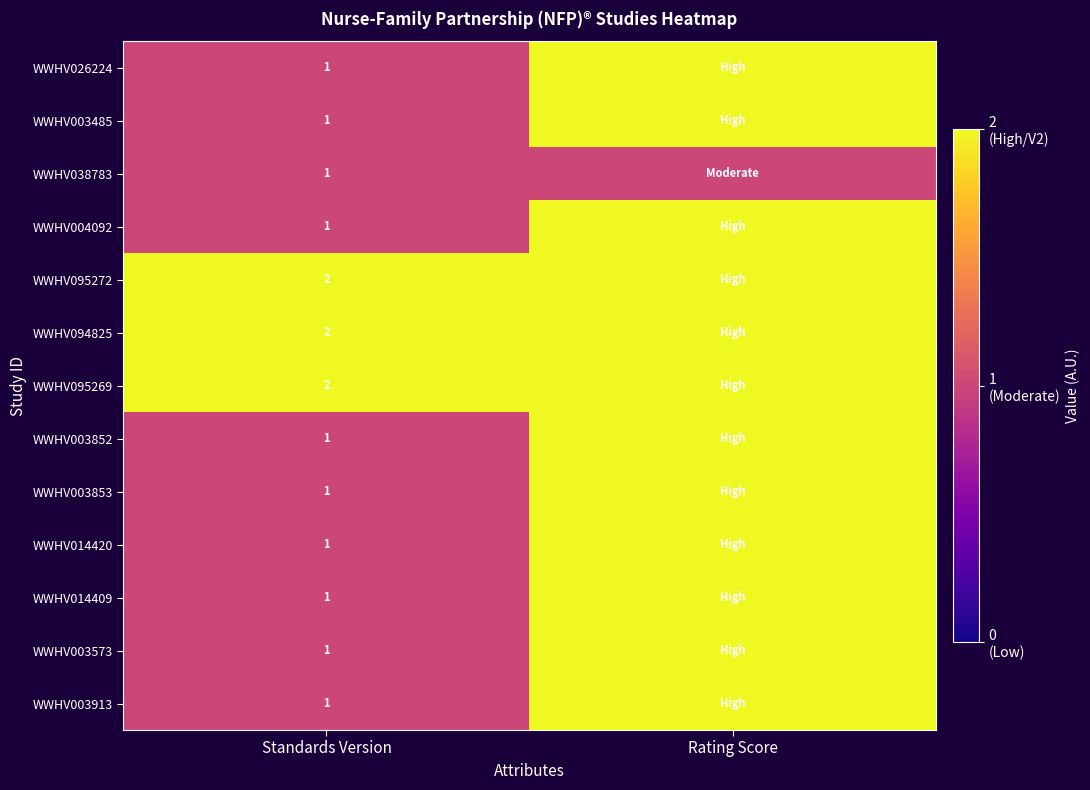

True or false: WWHV094825 has a value of 1 at Standards Version.

False